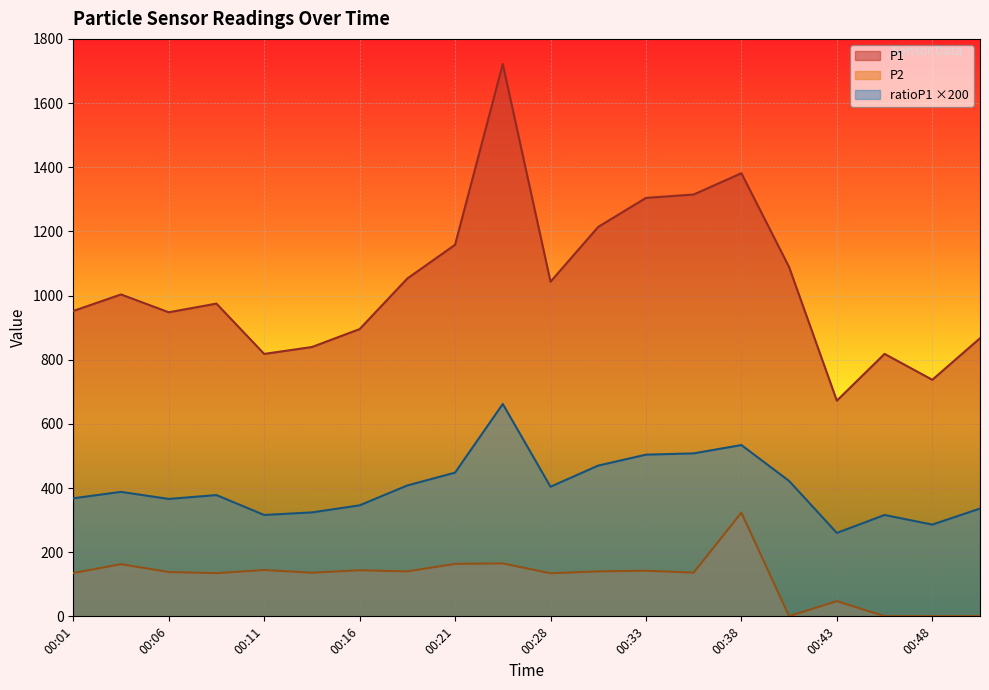

At which label is ratioP1 closest to 461?

00:30